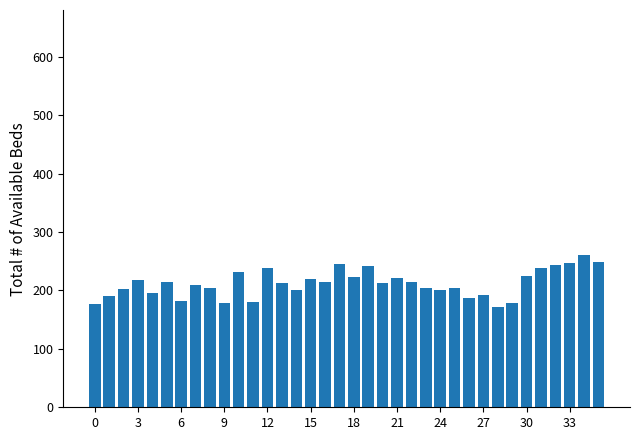

What is the maximum value shown in the chart?

261